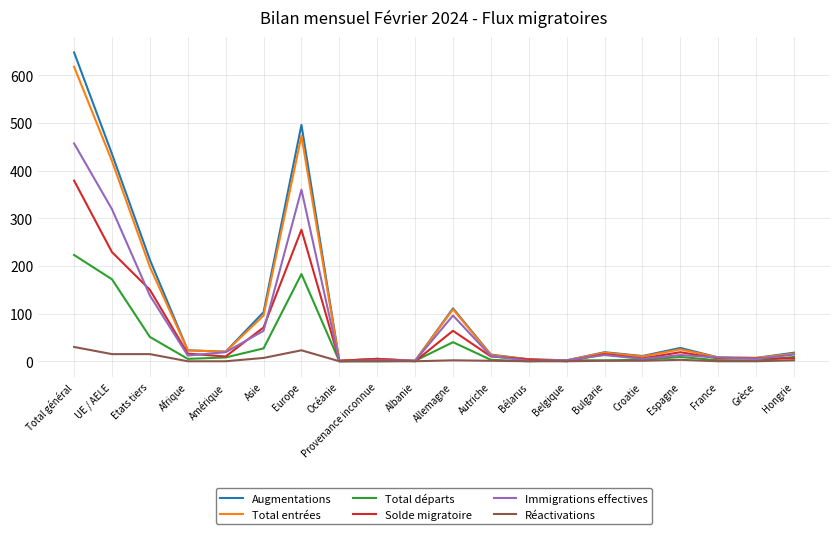

True or false: Total départs has a value of 5 at Afrique.

True